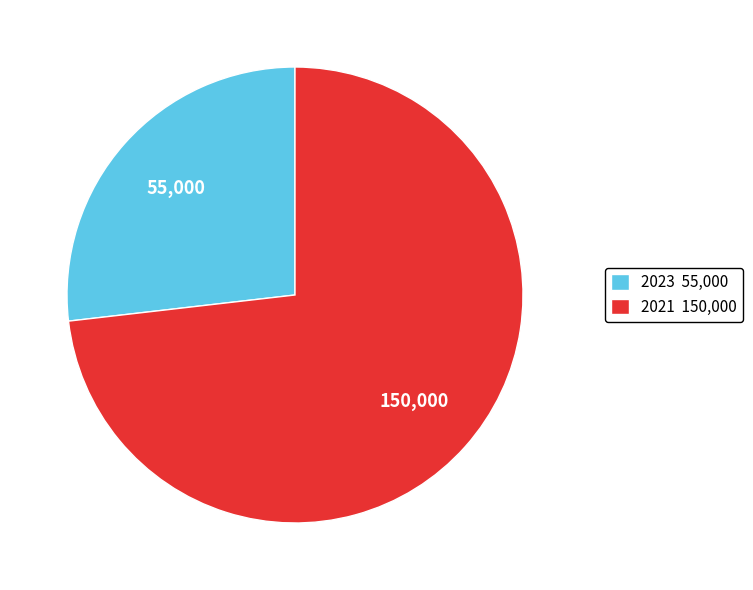

The 2021 slice represents 73% of the pie. True or false?

True